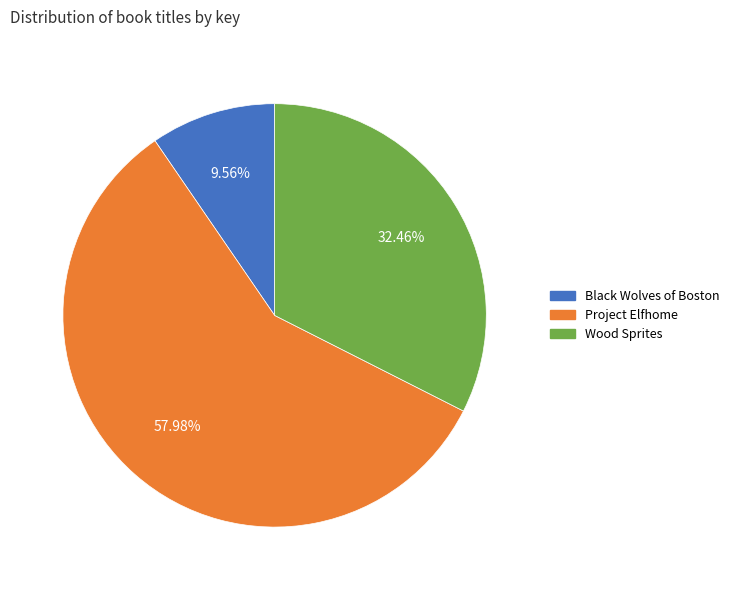

What is the total percentage of Black Wolves of Boston and Wood Sprites?

42.0%